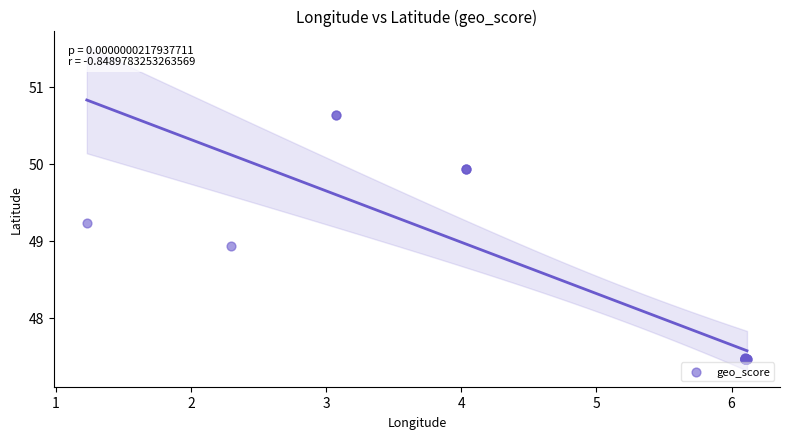

What Y value in the scatter plot is closest to 49?

48.9